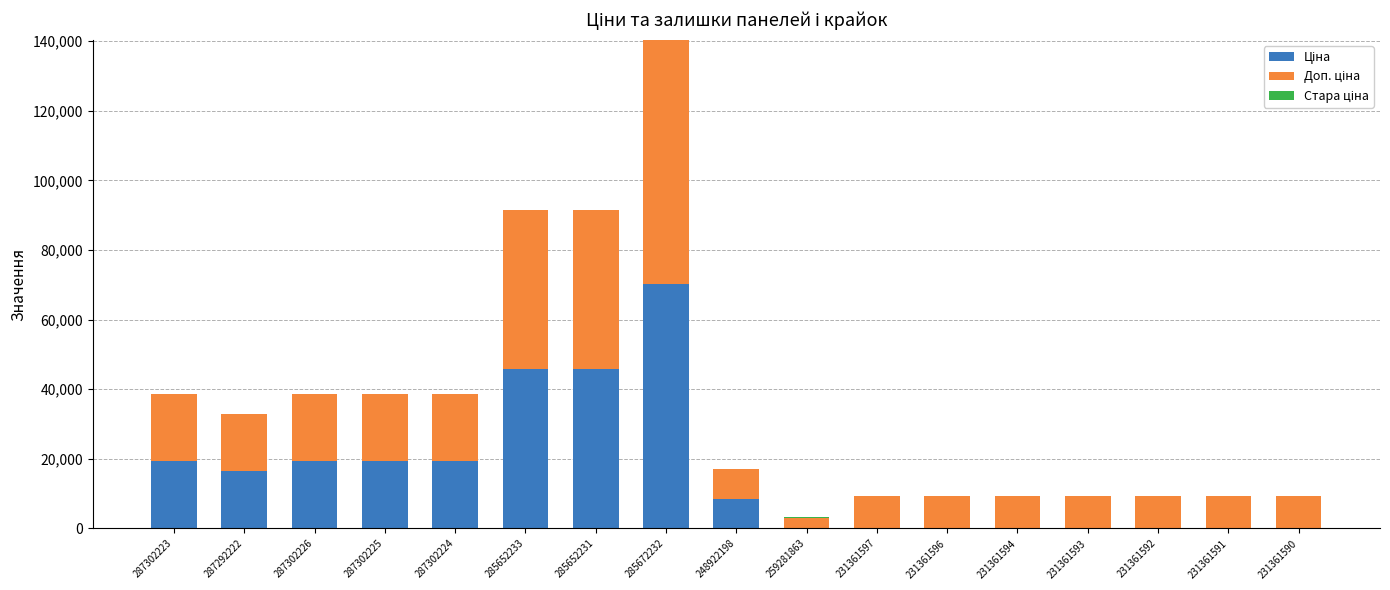

Count the number of categories in the chart.

17